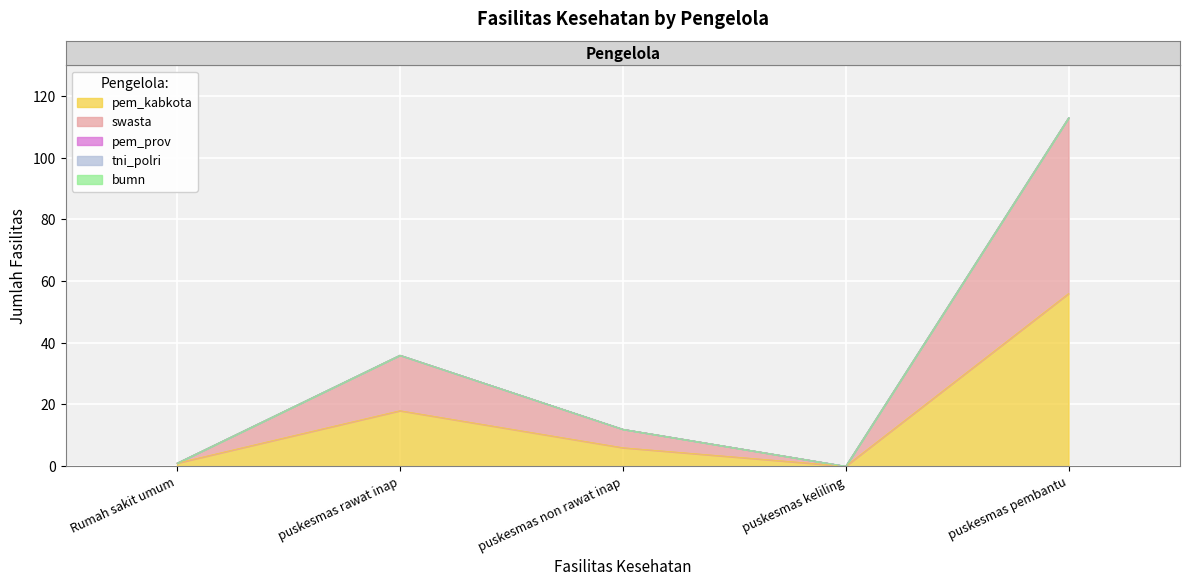

What is the sum of the swasta values at puskesmas rawat inap and puskesmas keliling?

18